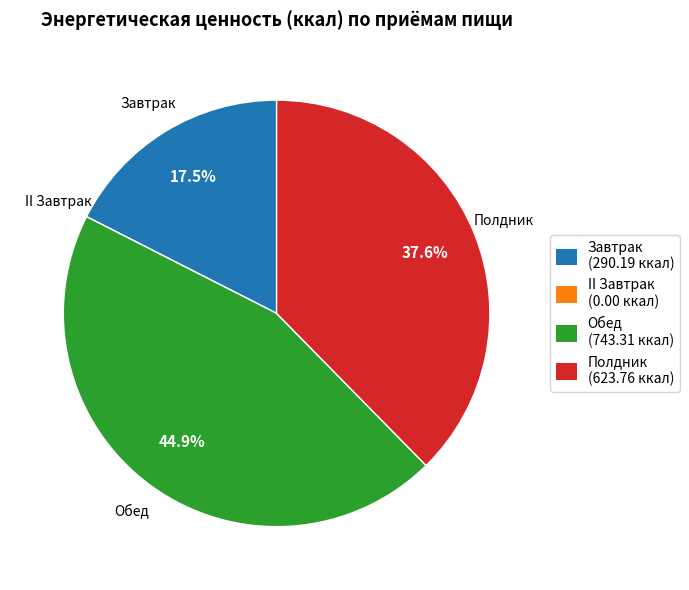

Does Обед (743.31 ккал) account for over 50% of the chart?

No